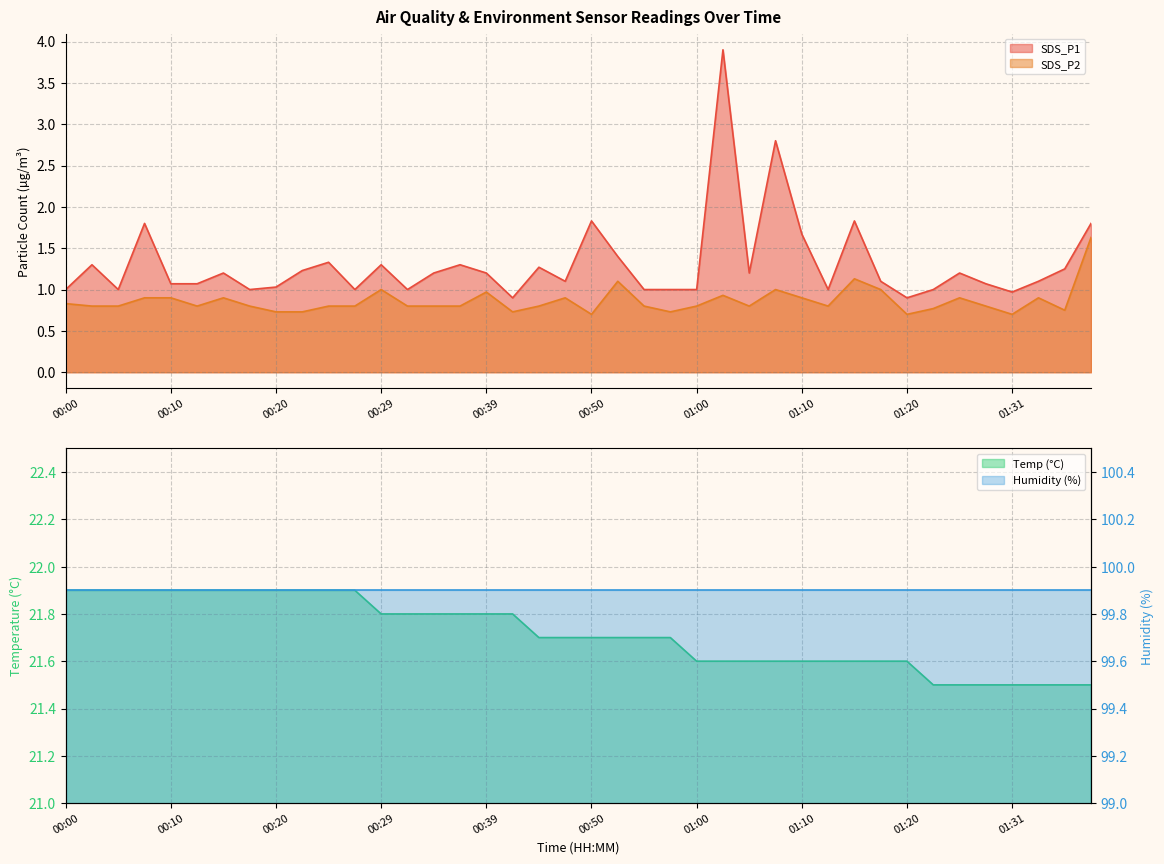

What is the smallest value displayed?

0.7